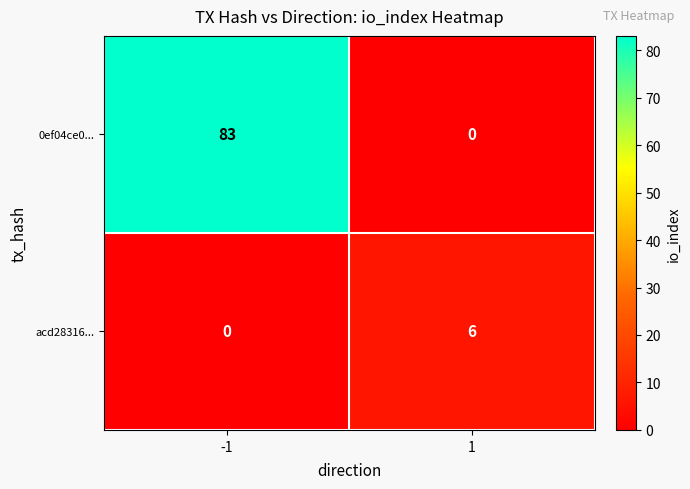

The acd28316... series shows 2 at -1. True or false?

False